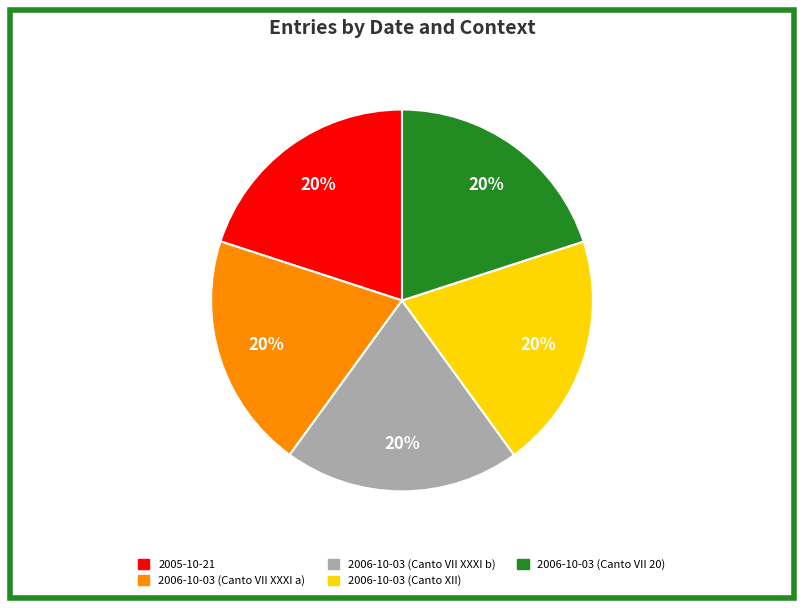

How many slices are in this pie chart?

5